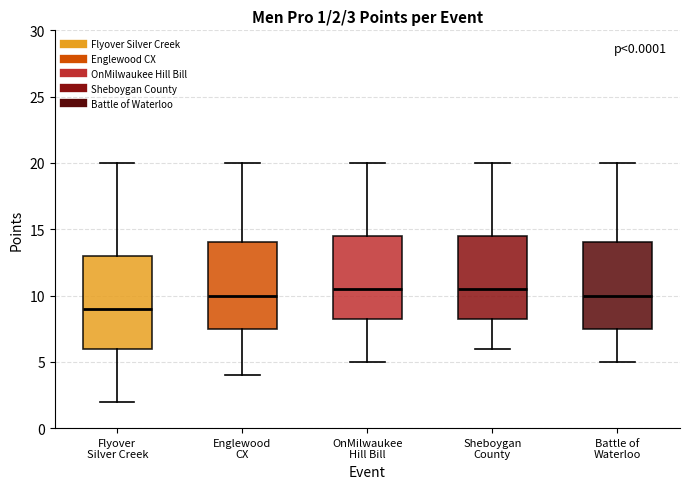

Comparing the boxes themselves (not the whiskers), which one is the tallest?

Flyover Silver Creek